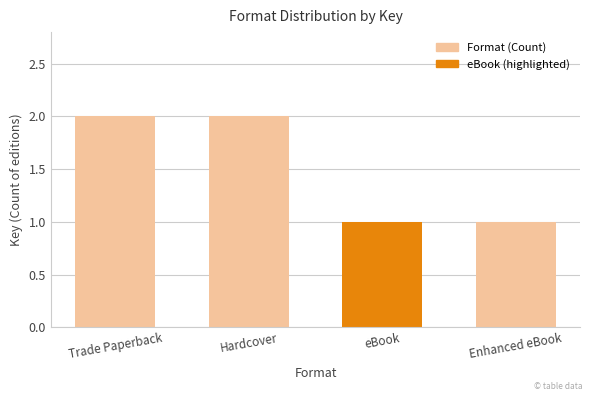

Approximately how many times larger is the value at Hardcover compared to eBook?

2.0